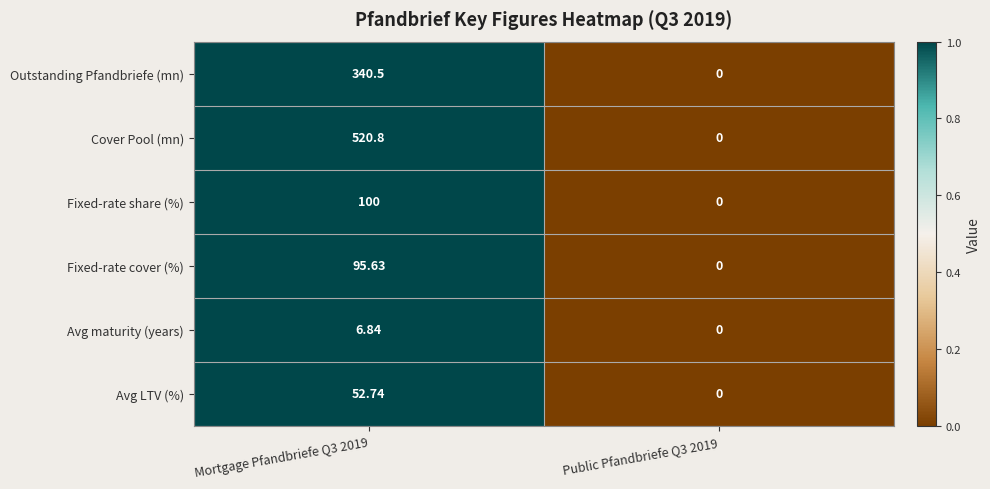

Rank the series by their maximum value, from lowest to highest.

Avg maturity (years), Avg LTV (%), Fixed-rate cover (%), Fixed-rate share (%), Outstanding Pfandbriefe (mn), Cover Pool (mn)